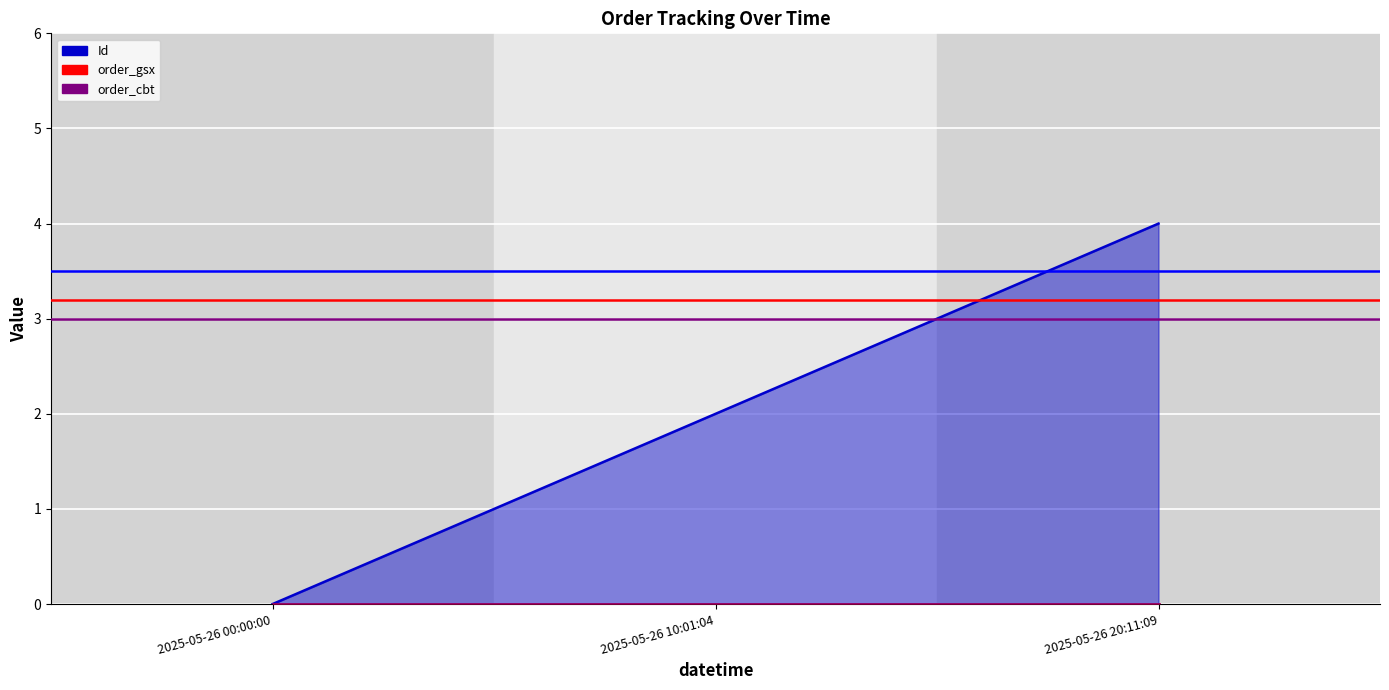

Which series has the largest range (max minus min)?

threshold_blue